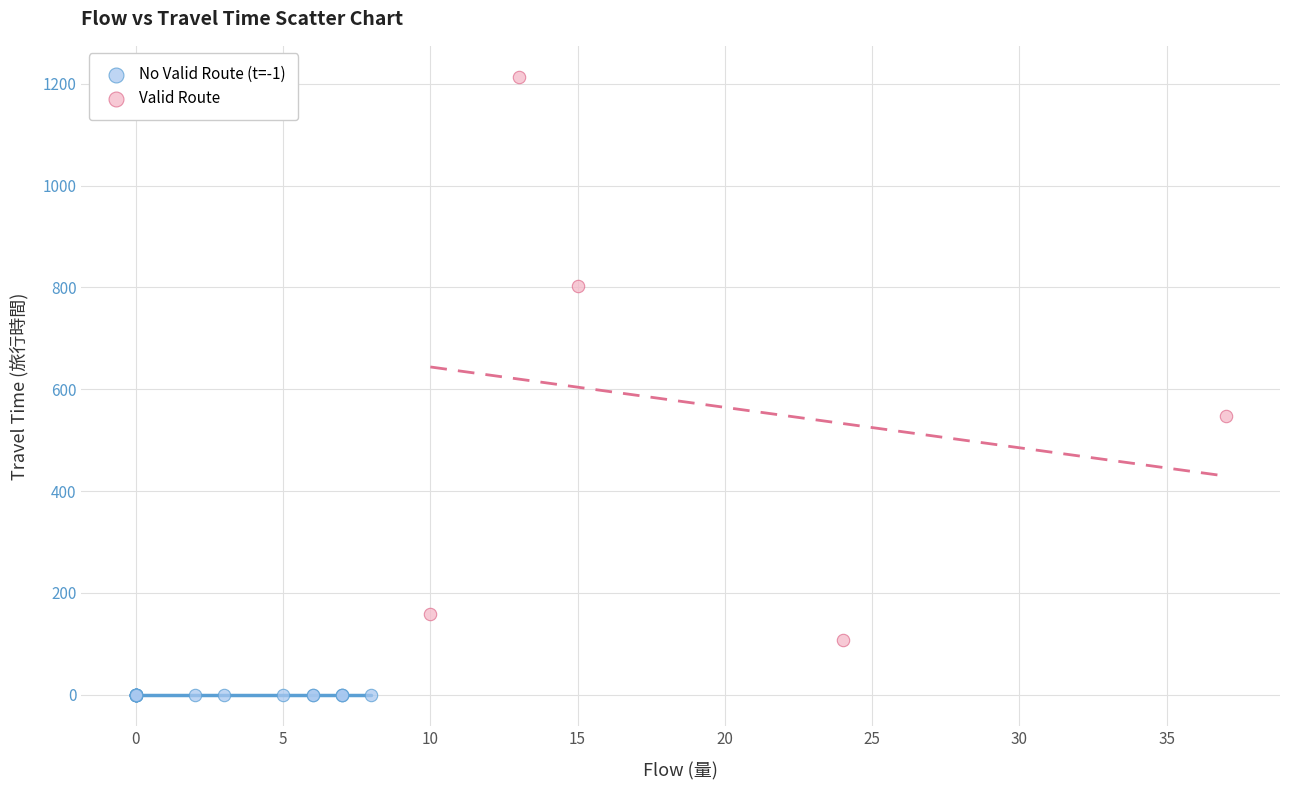

Which series reaches the minimum Y coordinate?

No Valid Route (t=-1)